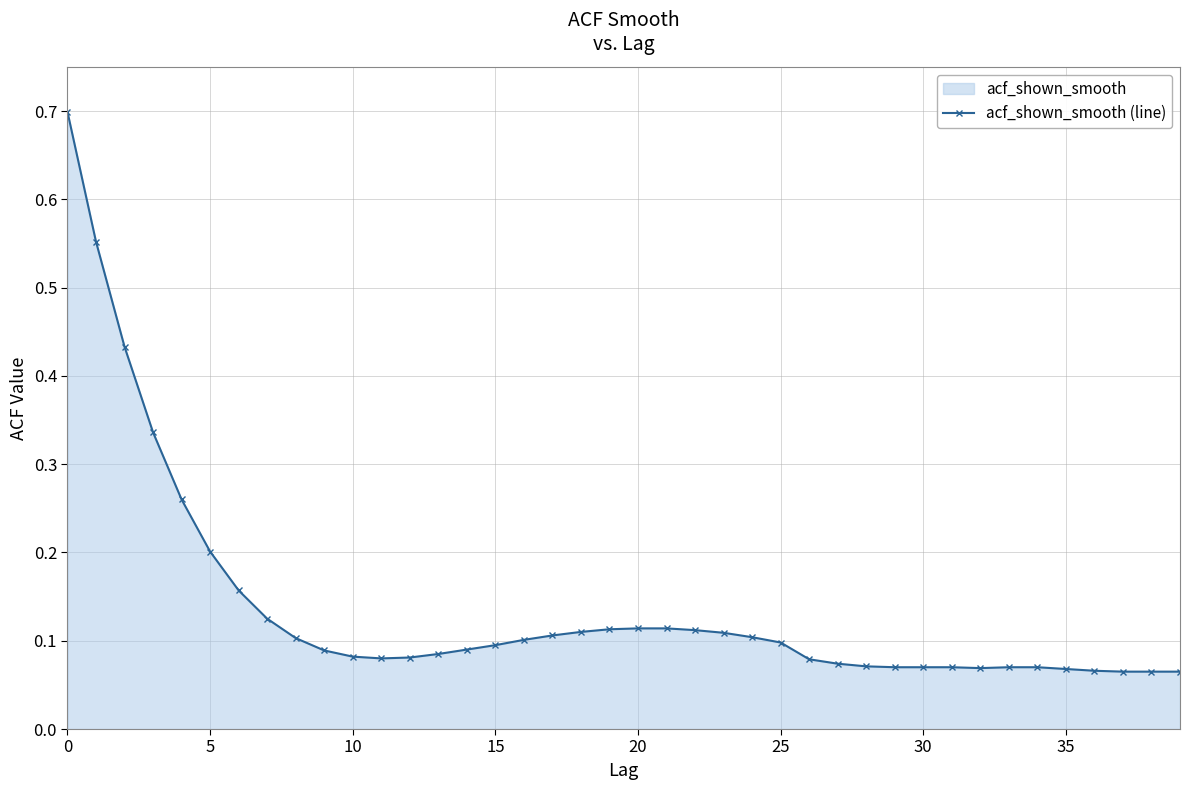

What is the label of the 34th point from the left?

33